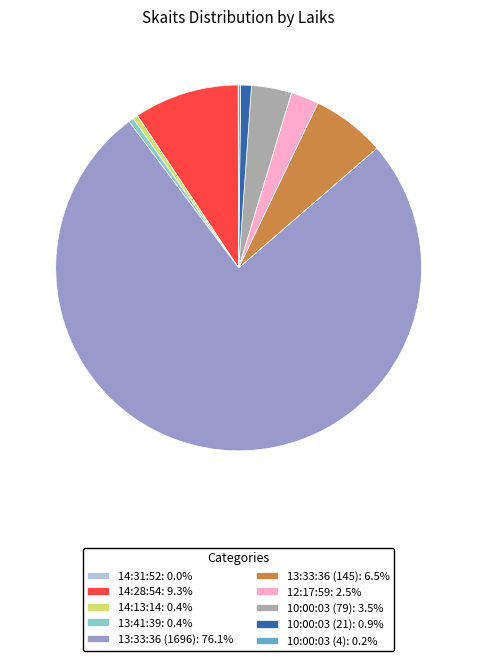

Is there any slice that represents more than half of the pie?

Yes